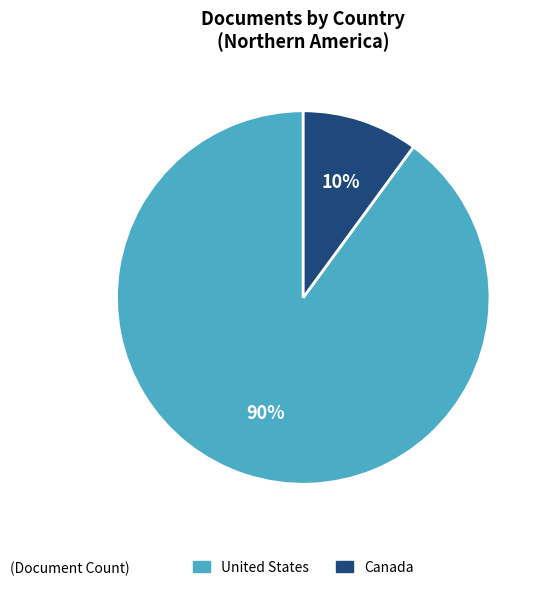

To the nearest percent, what is the combined percentage of United States and Canada?

100%